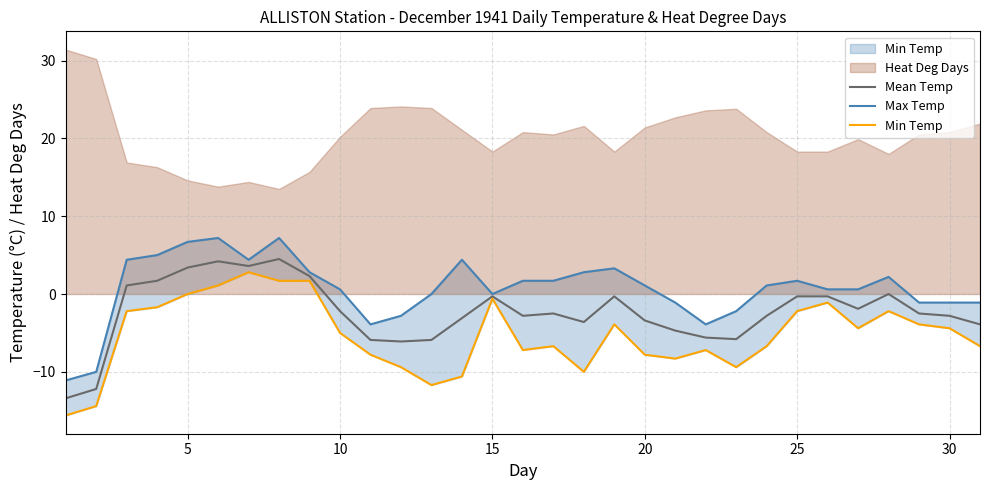

What is the maximum value for Mean Temp?

4.5